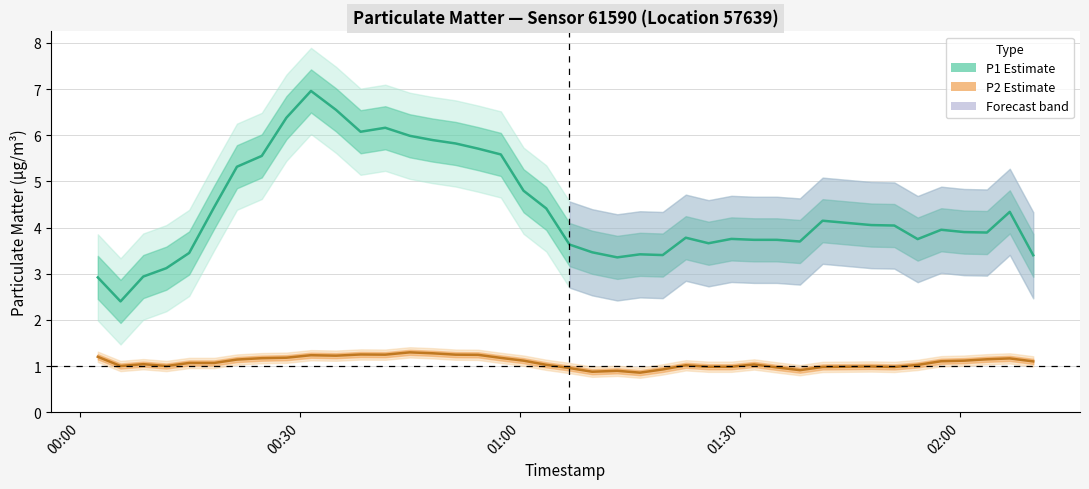

True or false: P1 (PM10) and P2 (PM2.5) intersect in this chart.

False